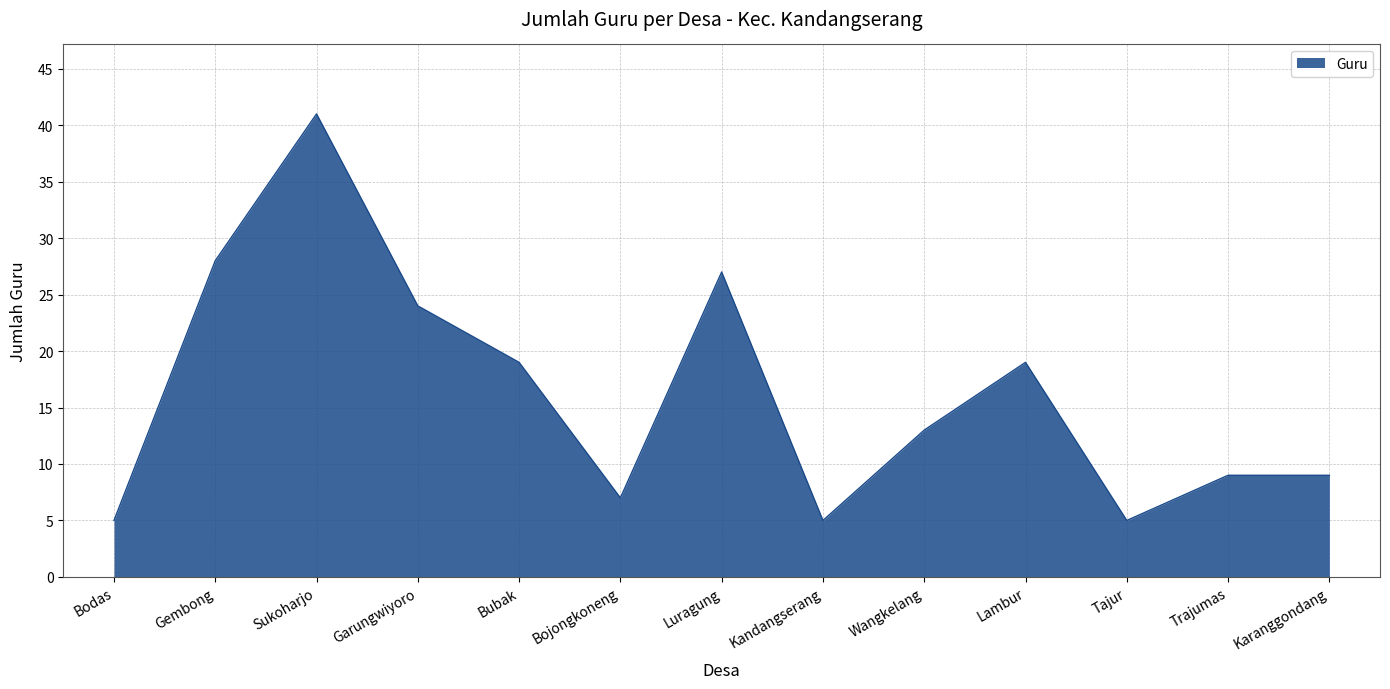

Where is the data nearest to the value 23?

Garungwiyoro